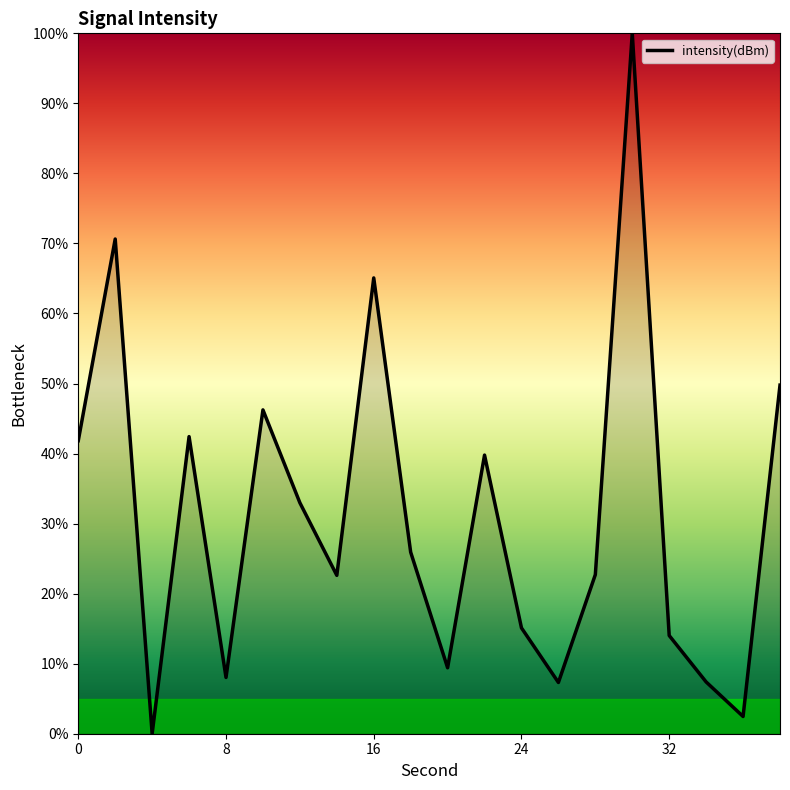

What is the maximum value shown in the chart?

100.0